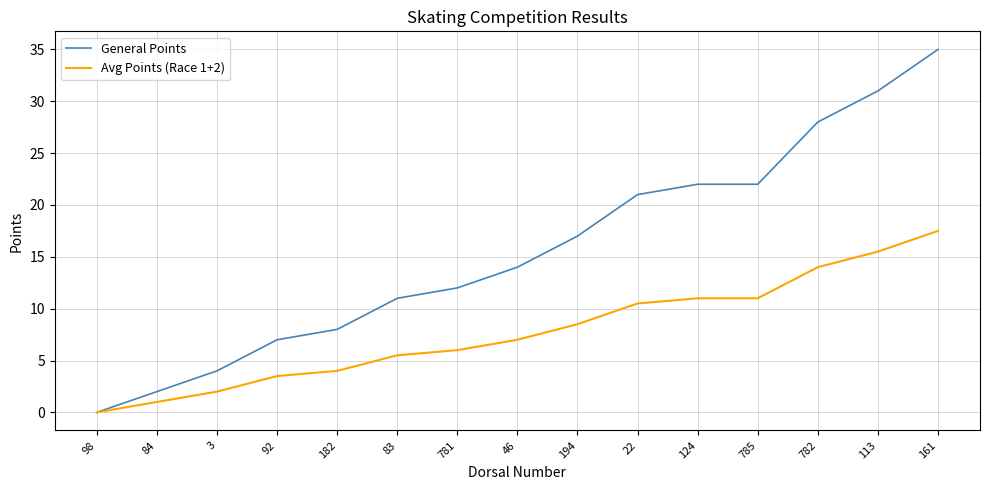

True or false: Avg Points (Race 1+2) has more than 2 interior local peaks.

False